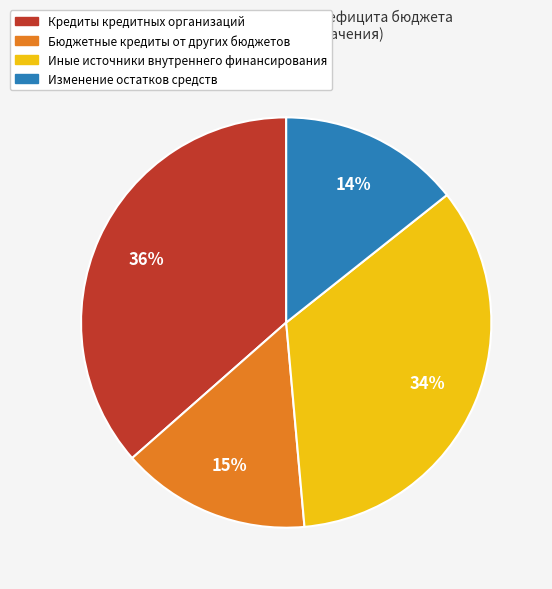

Count the number of slices in the pie.

4